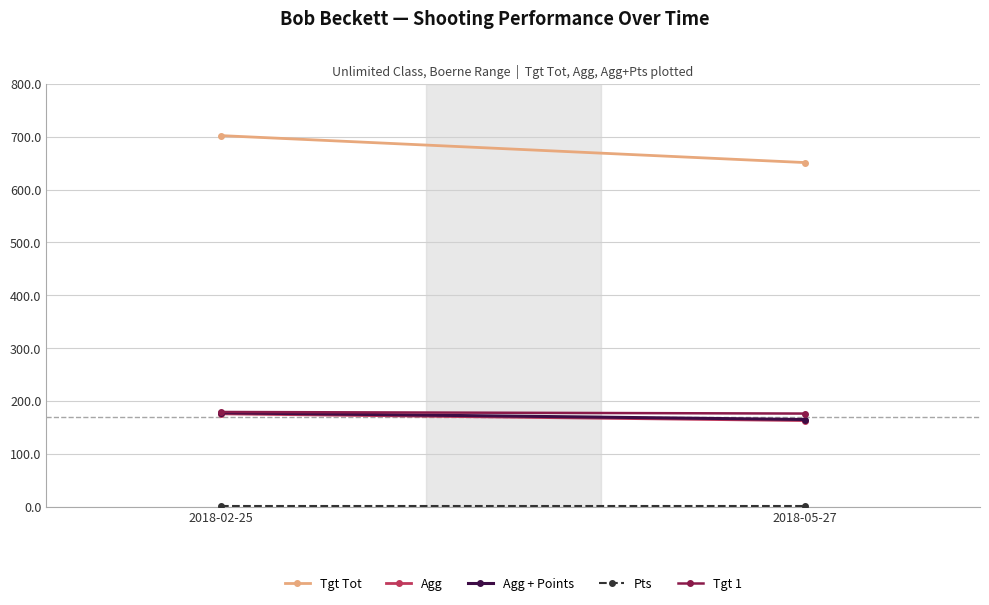

What is the average value of the Pts series?

2.0